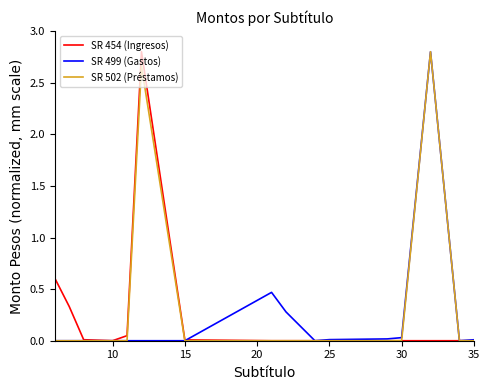

What is the maximum value shown in the chart?

2.8